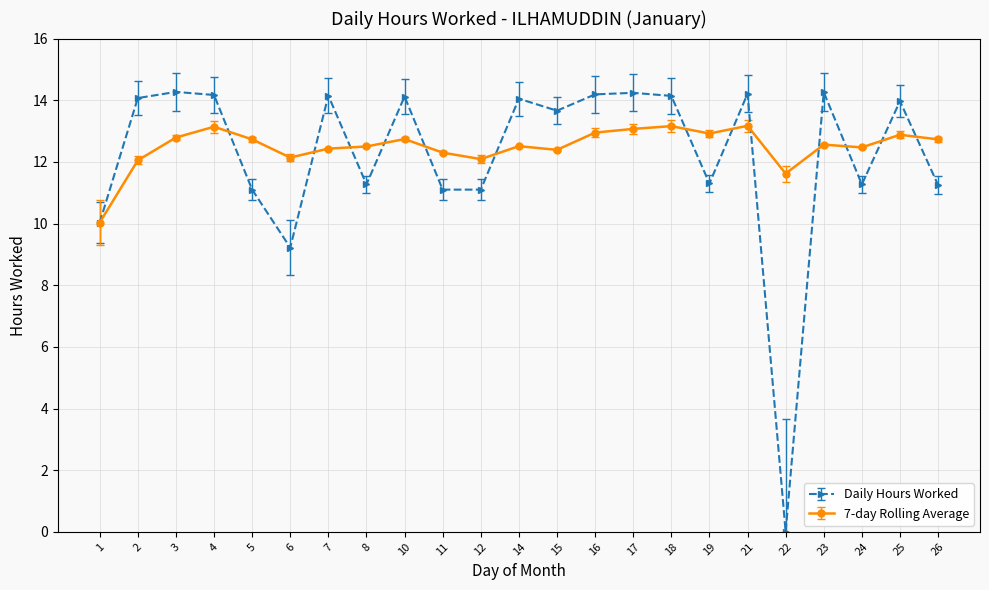

At which label does 7-day Rolling Average reach its minimum?

1